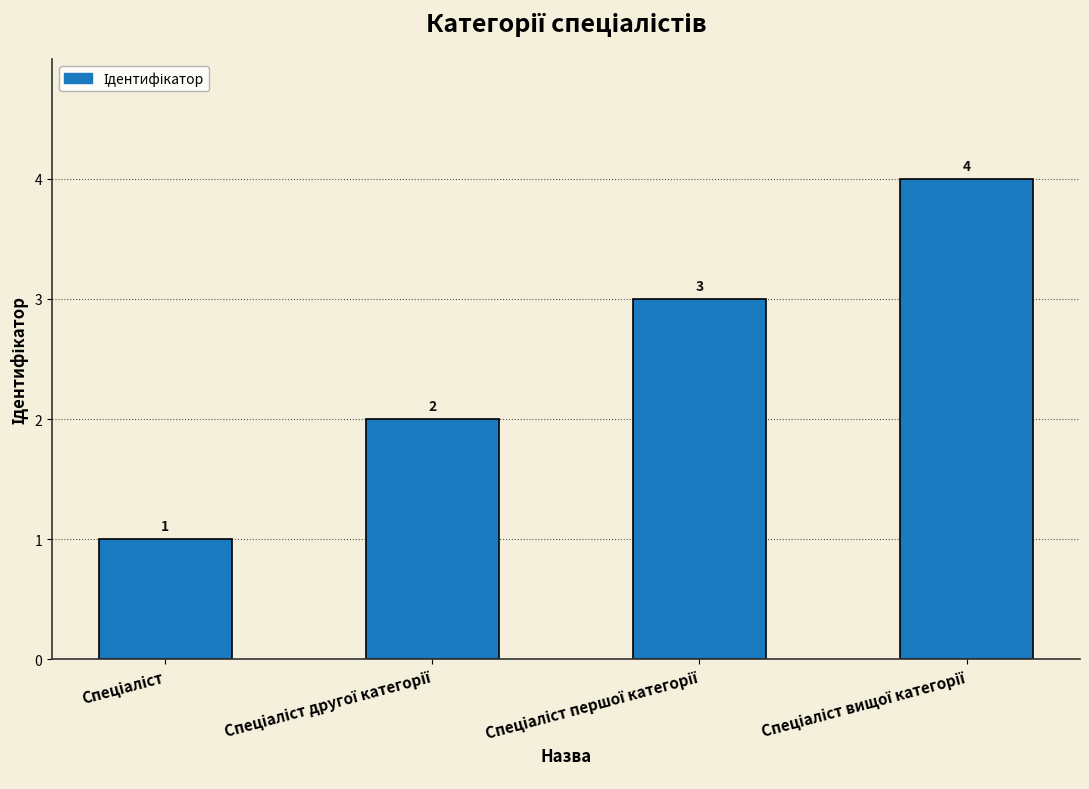

What is the sum of all values?

10